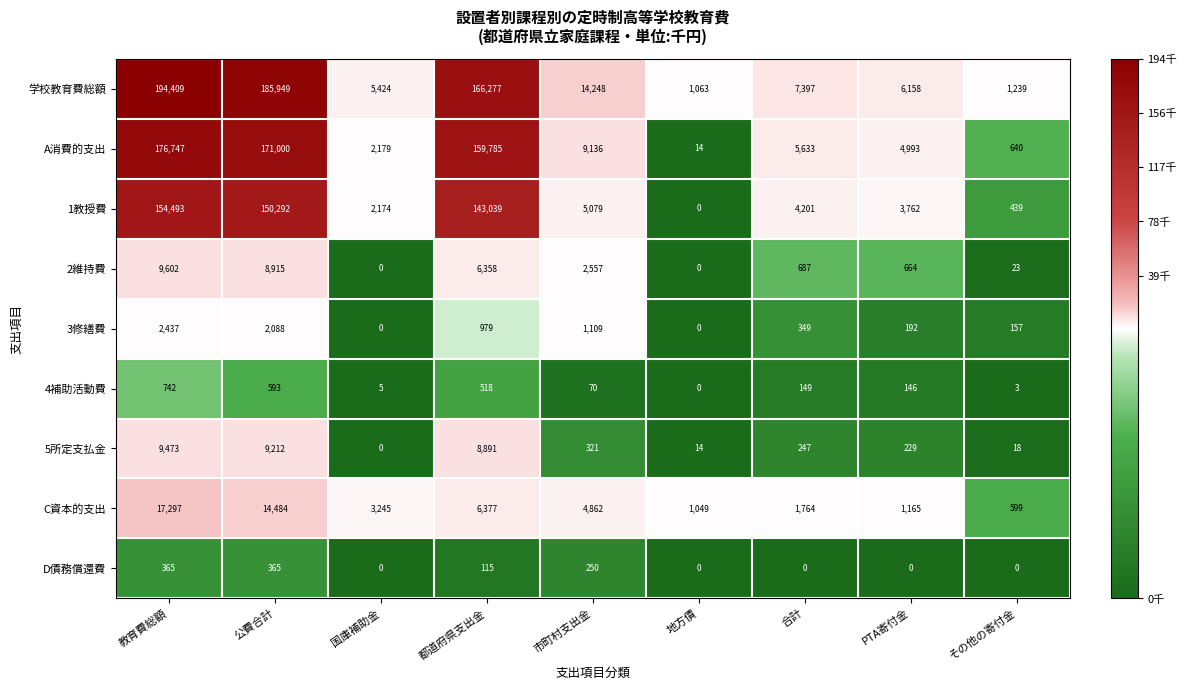

At which category does the chart reach its peak across all series?

教育費総額